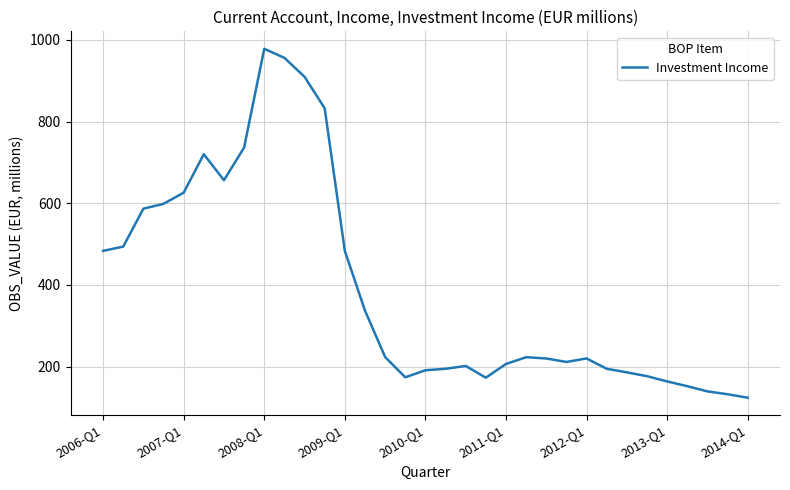

What is the maximum value shown in the chart?

978.4